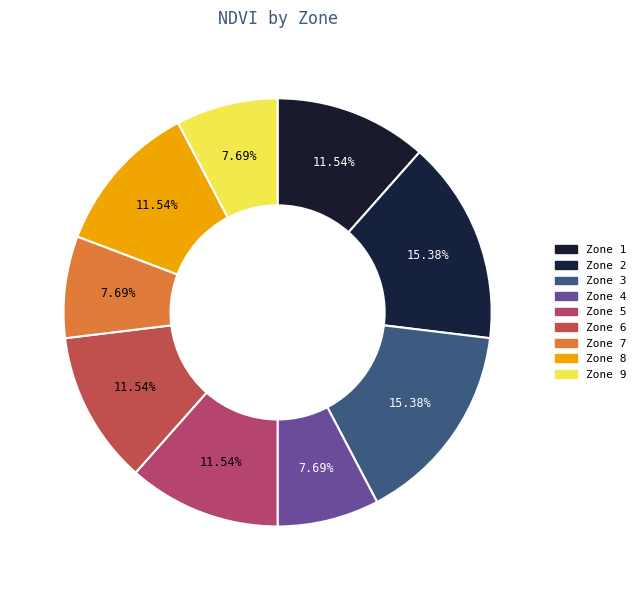

To the nearest percent, what percentage of the pie is Zone 9?

8%